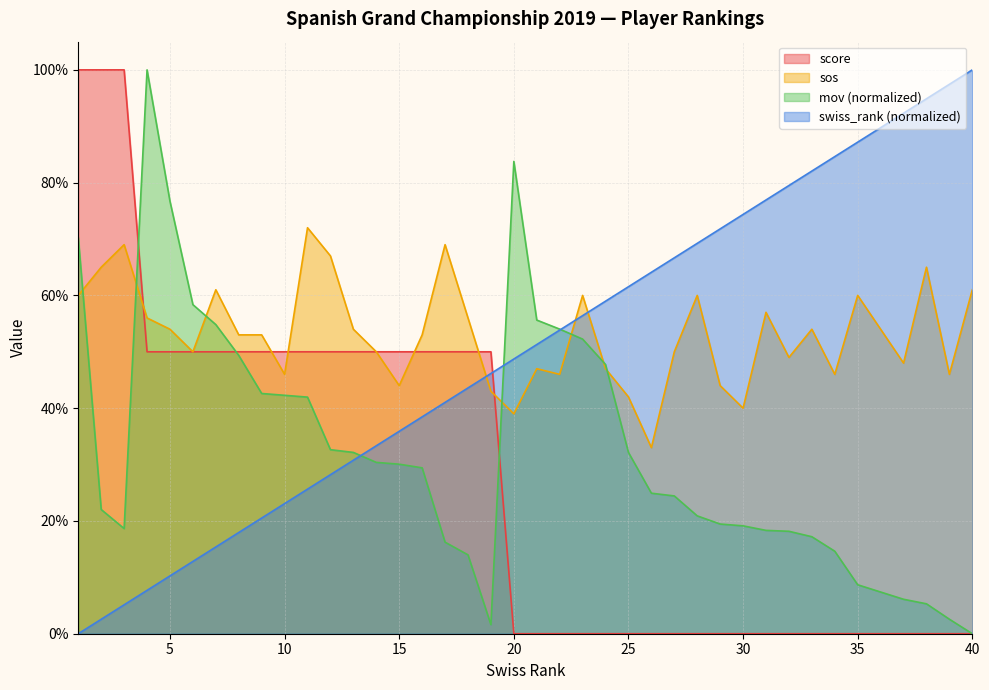

True or false: mov_scaled and swiss_rank intersect in this chart.

True